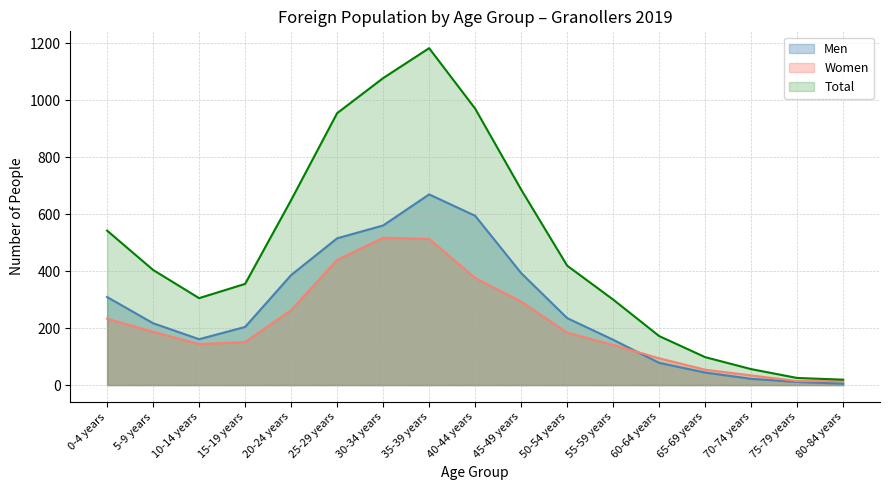

Reading left to right, what are all the values shown in this chart?

Men: 0-4 years=309	5-9 years=217	10-14 years=161	15-19 years=204	20-24 years=386	25-29 years=515	30-34 years=560	35-39 years=669	40-44 years=594	45-49 years=393	50-54 years=235	55-59 years=159	60-64 years=78	65-69 years=44	70-74 years=22	75-79 years=11	80-84 years=5
Women: 0-4 years=233	5-9 years=187	10-14 years=144	15-19 years=151	20-24 years=263	25-29 years=439	30-34 years=517	35-39 years=513	40-44 years=376	45-49 years=293	50-54 years=184	55-59 years=141	60-64 years=94	65-69 years=54	70-74 years=34	75-79 years=14	80-84 years=14
Total: 0-4 years=542	5-9 years=404	10-14 years=305	15-19 years=355	20-24 years=649	25-29 years=954	30-34 years=1077	35-39 years=1182	40-44 years=970	45-49 years=686	50-54 years=419	55-59 years=300	60-64 years=172	65-69 years=98	70-74 years=56	75-79 years=25	80-84 years=19